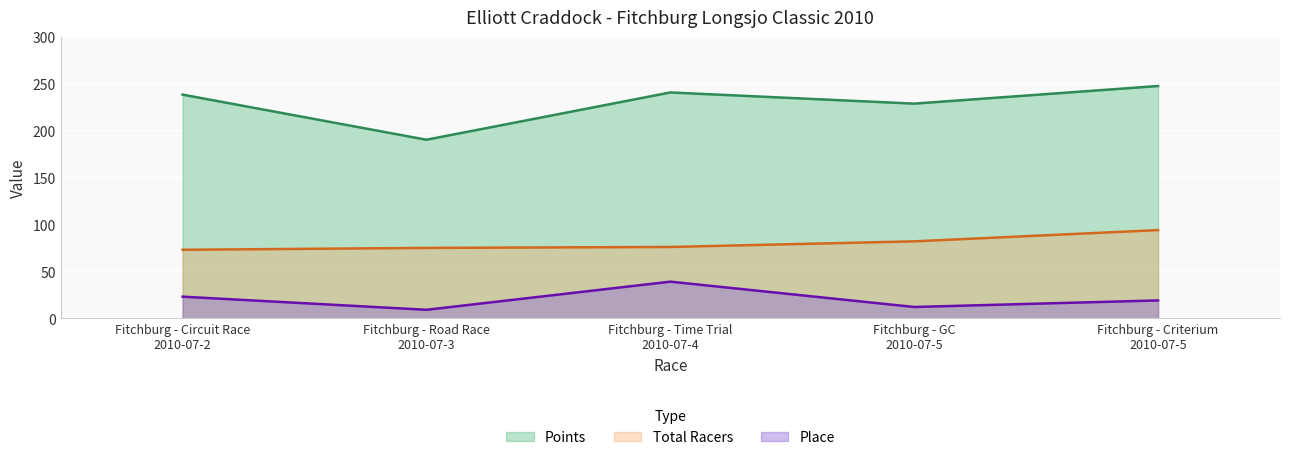

Is it true that Points equals 247.6 at Fitchburg - Criterium
2010-07-5?

True